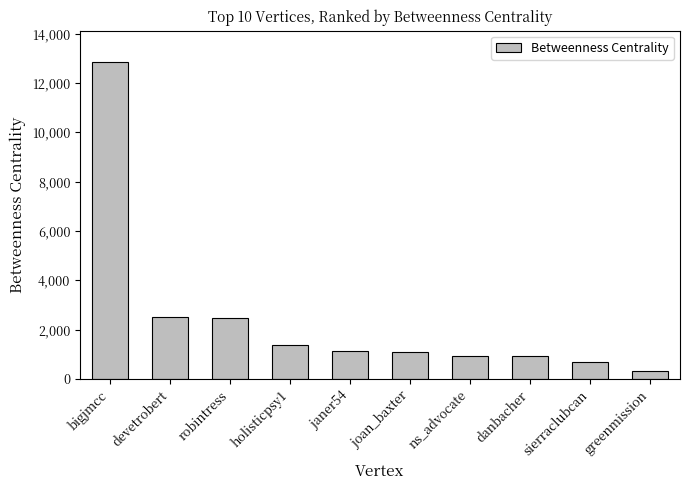

Which label corresponds to the largest value in the chart?

bigjmcc